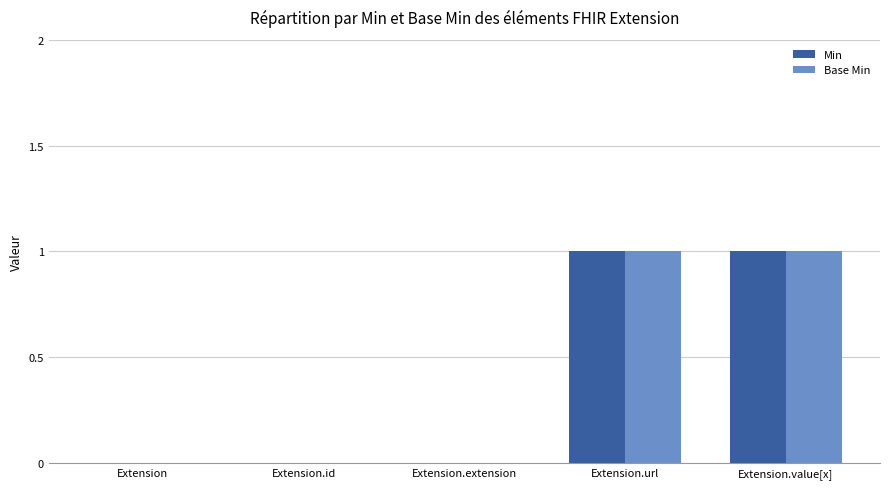

Reading right to left, list all the values displayed in this chart.

Min: 1	1	0	0	0
Base Min: 1	1	0	0	0